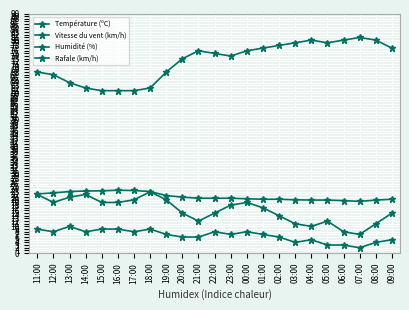

Count the number of categories in the chart.

23